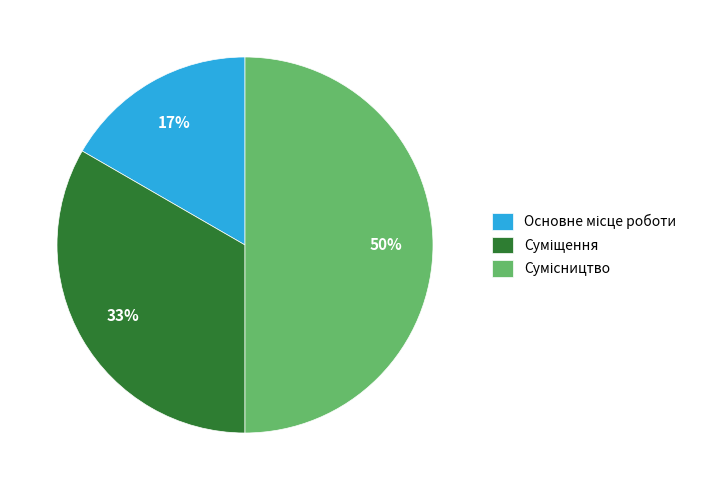

To the nearest percent, what is the average slice percentage?

33%